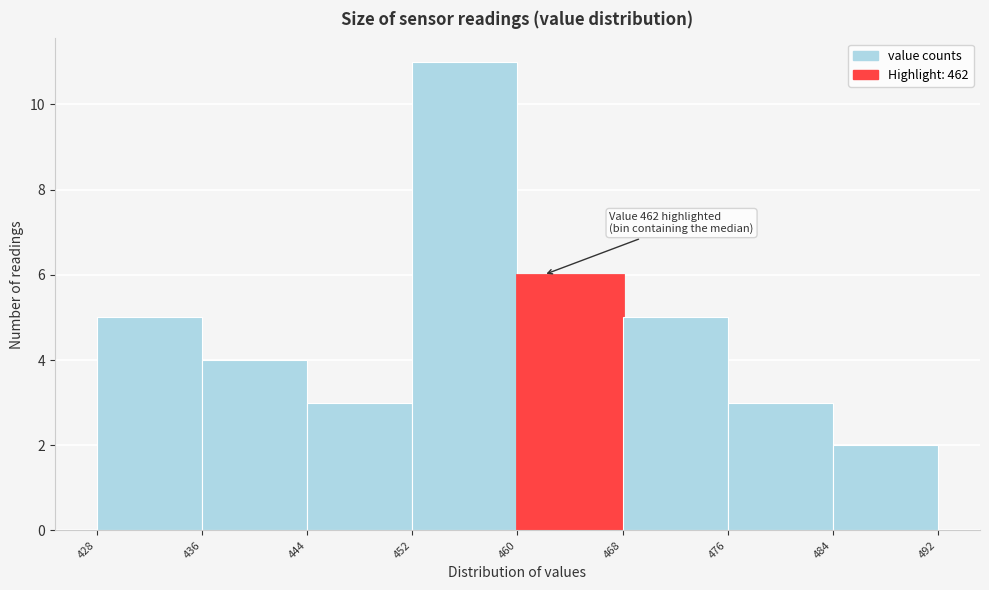

Over which range of the x-axis is the bar tallest?

452 to 460